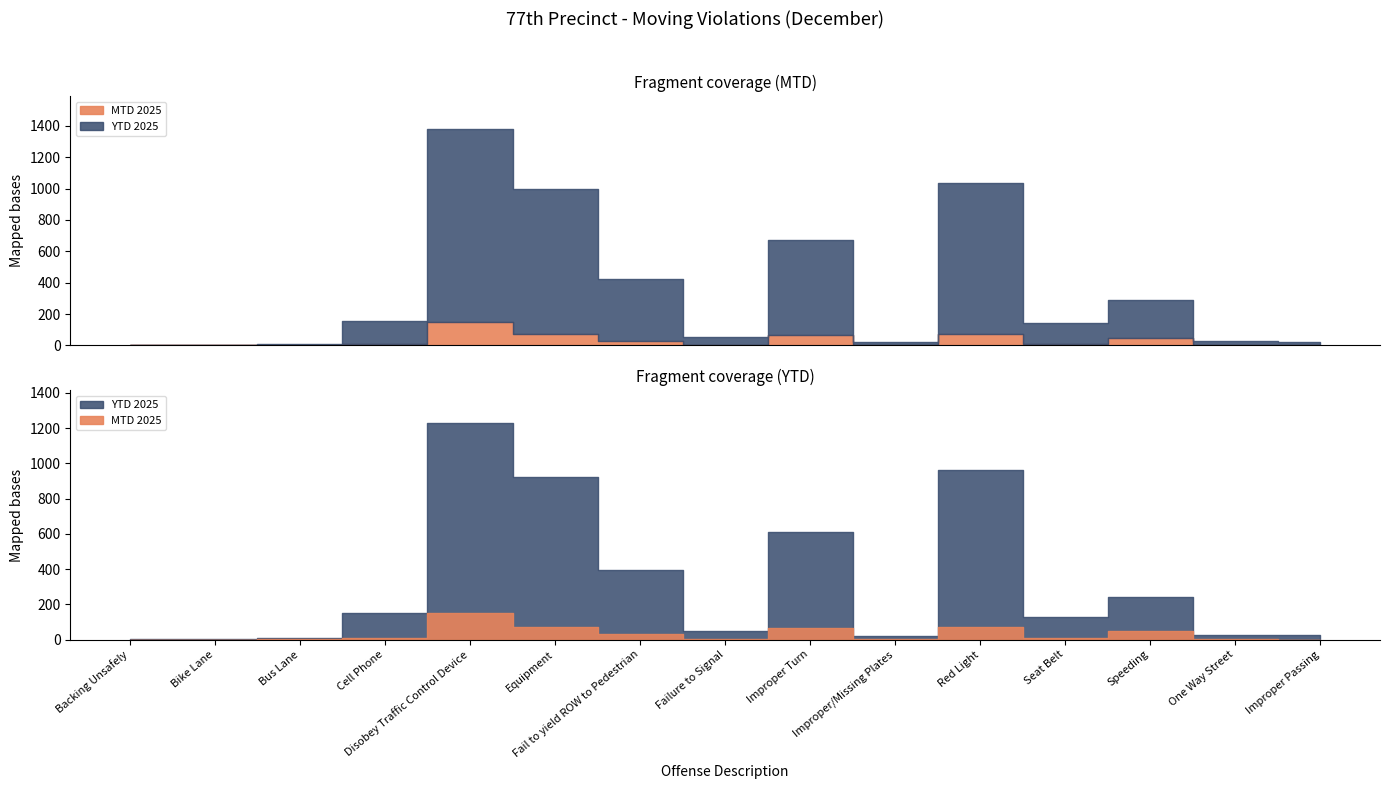

Reading right to left, list all the values displayed in this chart.

MTD 2025: 0	1	49	11	74	2	65	3	30	73	152	7	1	0	0
YTD 2025: 23	27	243	129	960	19	608	49	395	922	1230	151	9	4	4